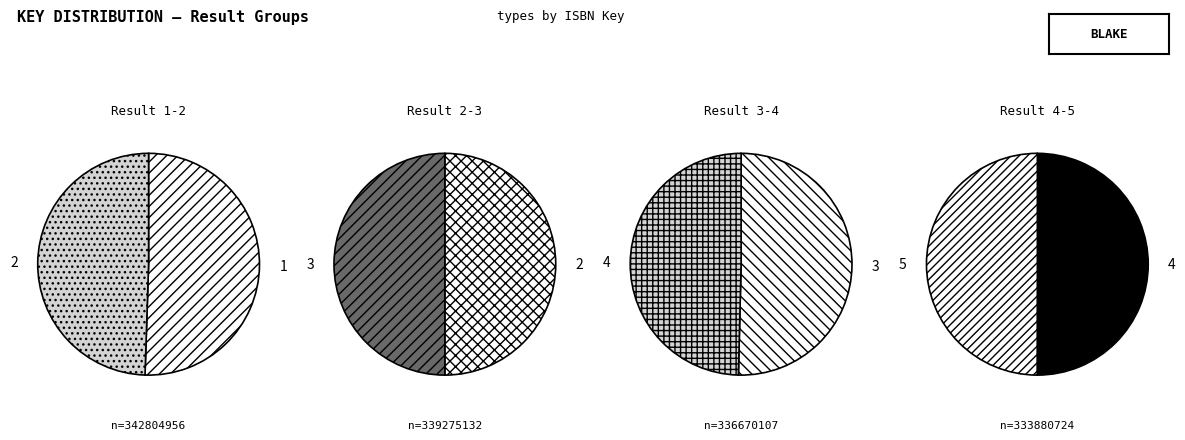

The 5 slice represents 28% of the pie. True or false?

False